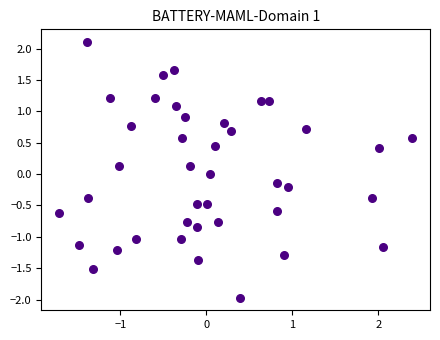

What is the range of Y values (max minus min)?

4.1